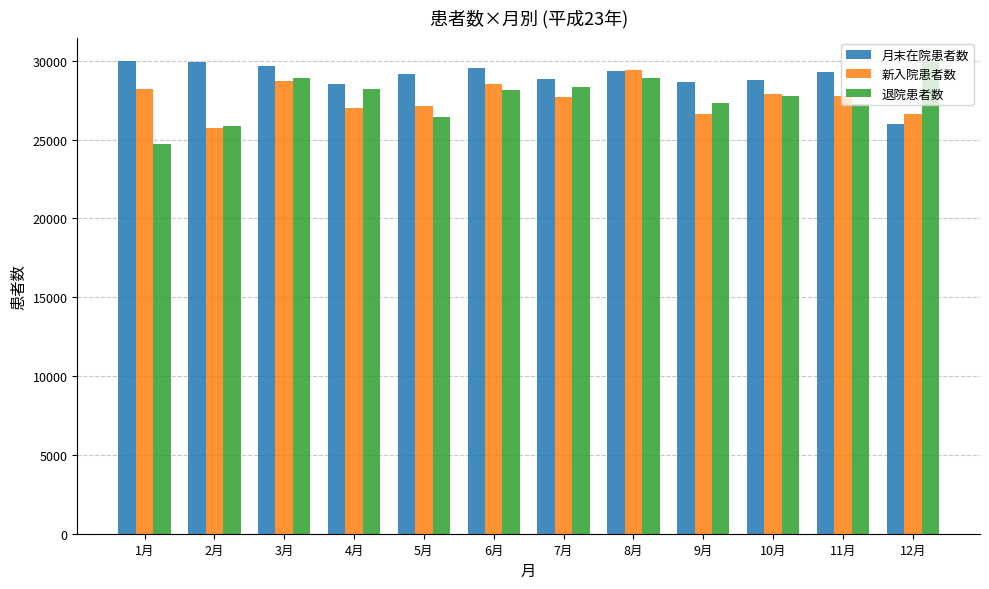

What is the maximum value shown in the chart?

29965